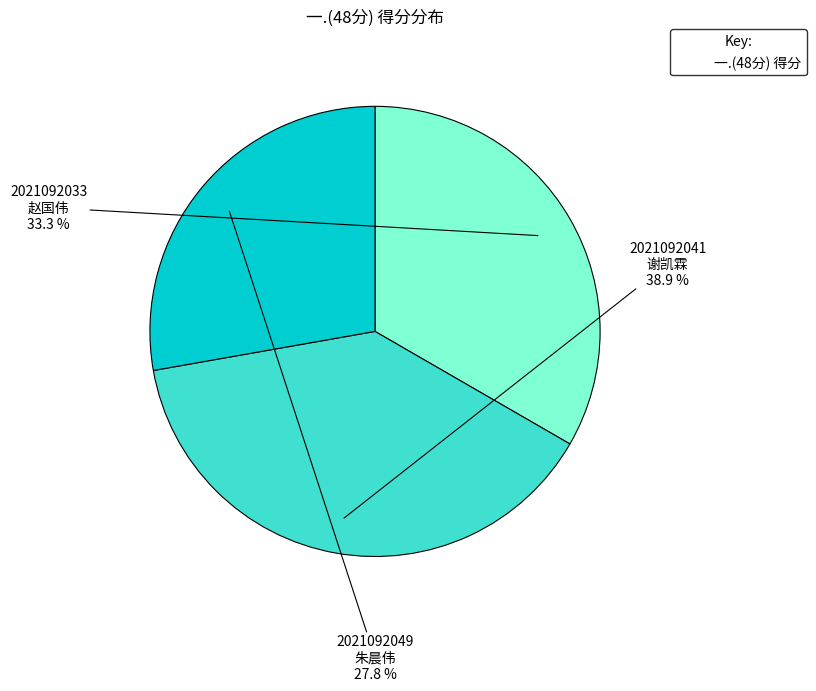

Is there any slice that represents more than half of the pie?

No